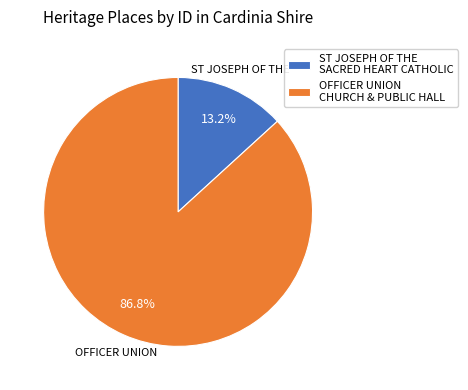

How many slices are in this pie chart?

2